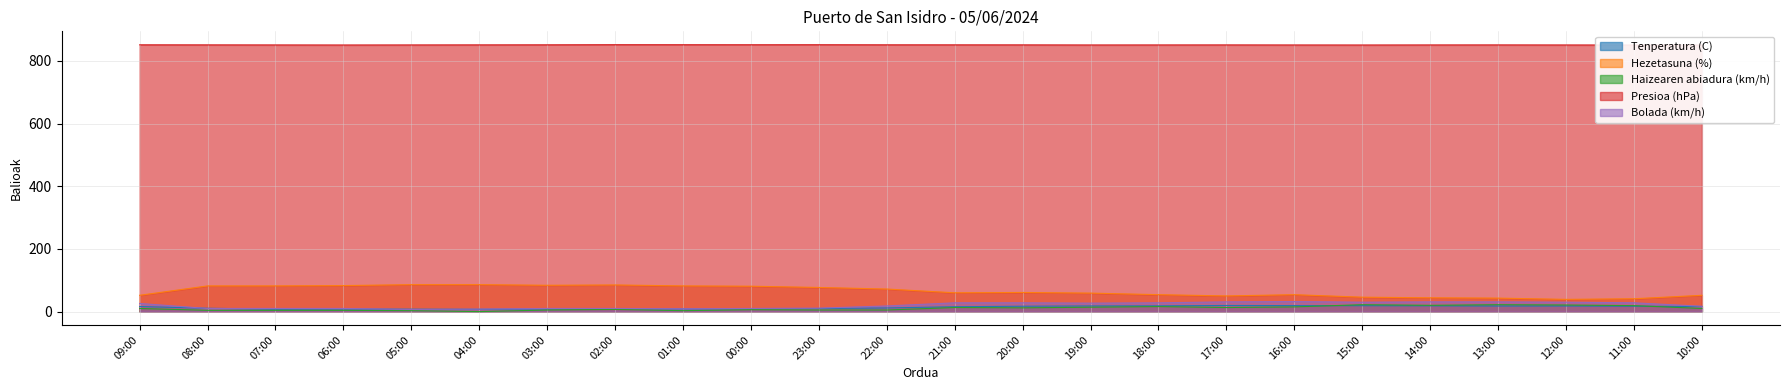

What is the difference between the Hezetasuna (%) values at 23:00 and 08:00?

5.0